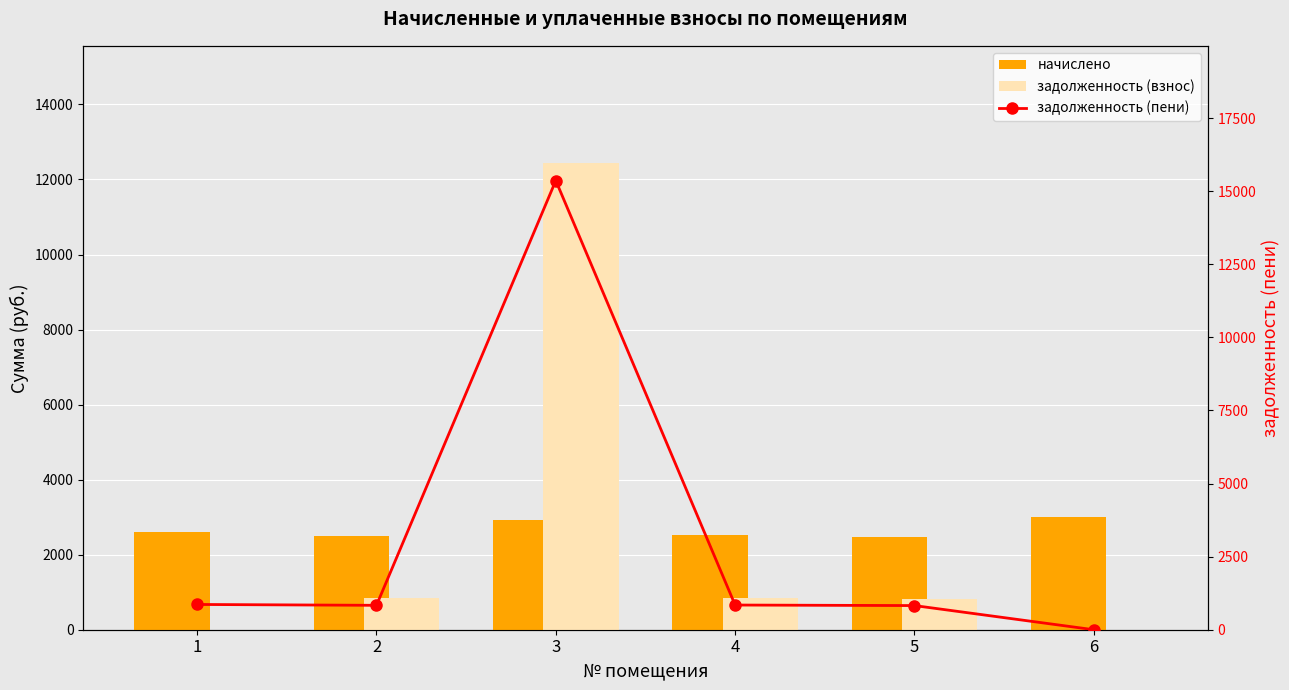

How many data points does each series have?

6